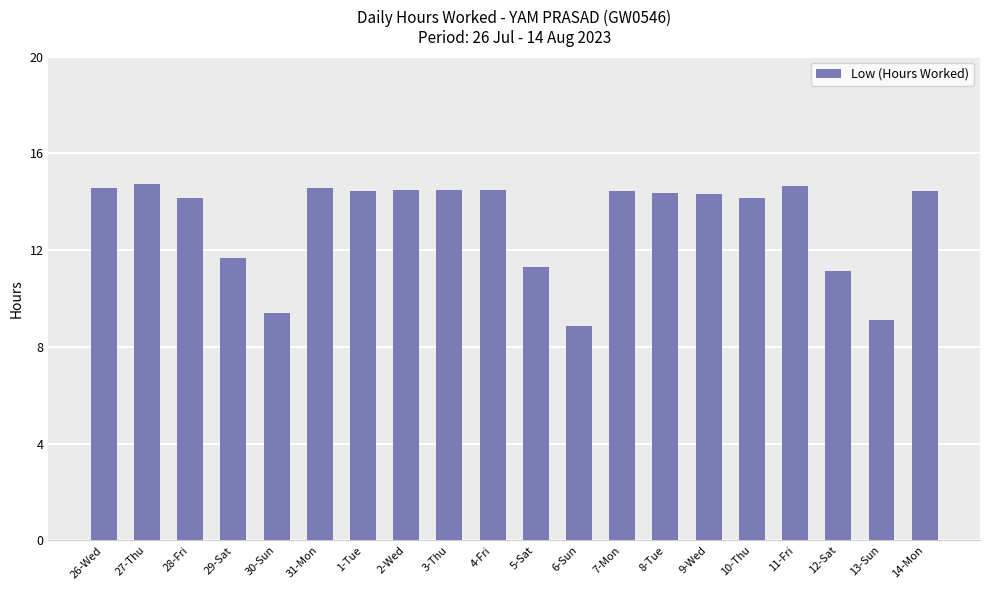

Approximately how many times larger is the value at 8-Tue compared to 4-Fri?

1.0